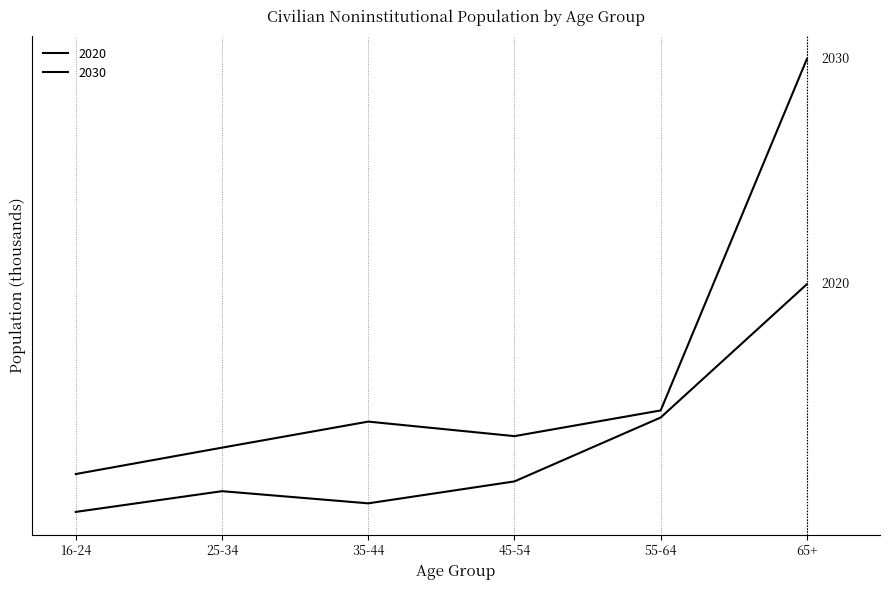

What is the value of the 2030 point at the 3rd from the left?

209796